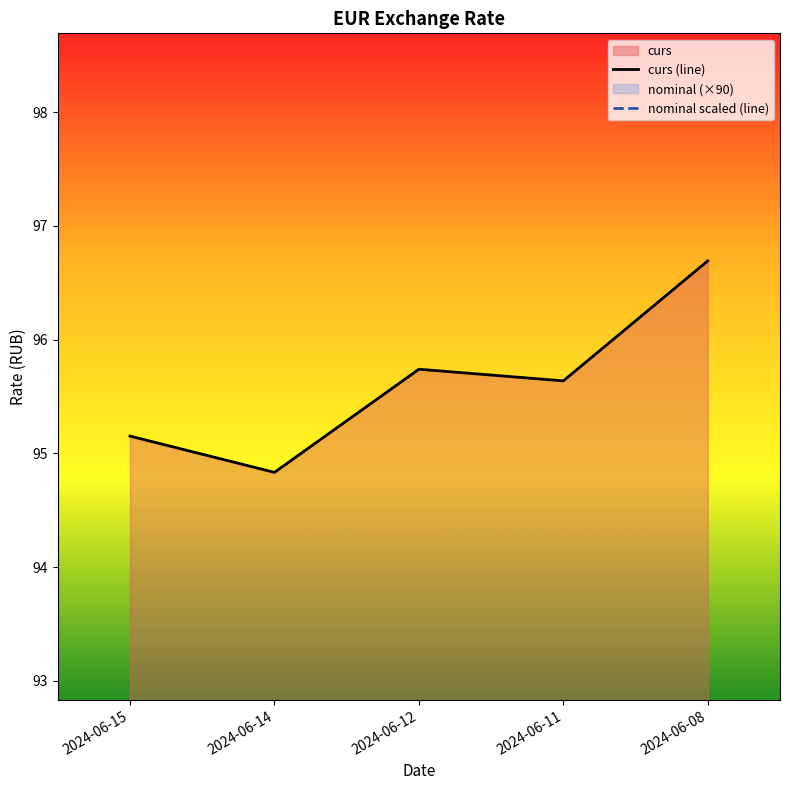

At how many categories does at least one series exceed 92?

5